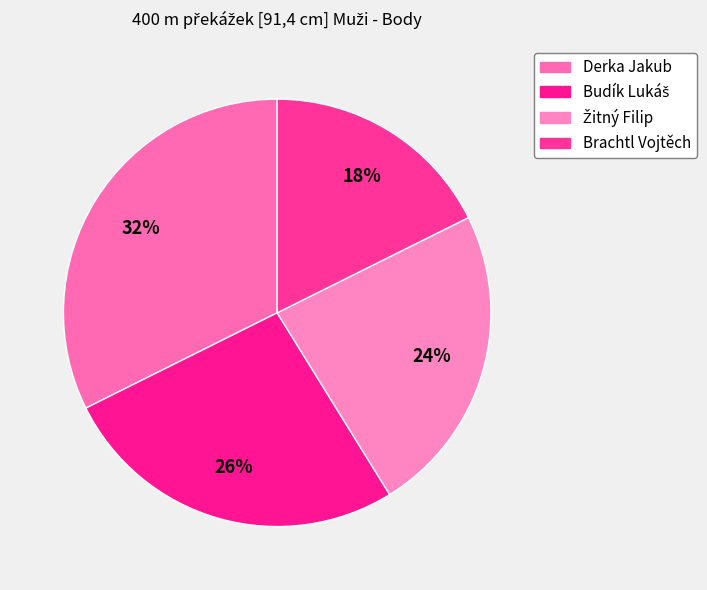

How many slices are in this pie chart?

4